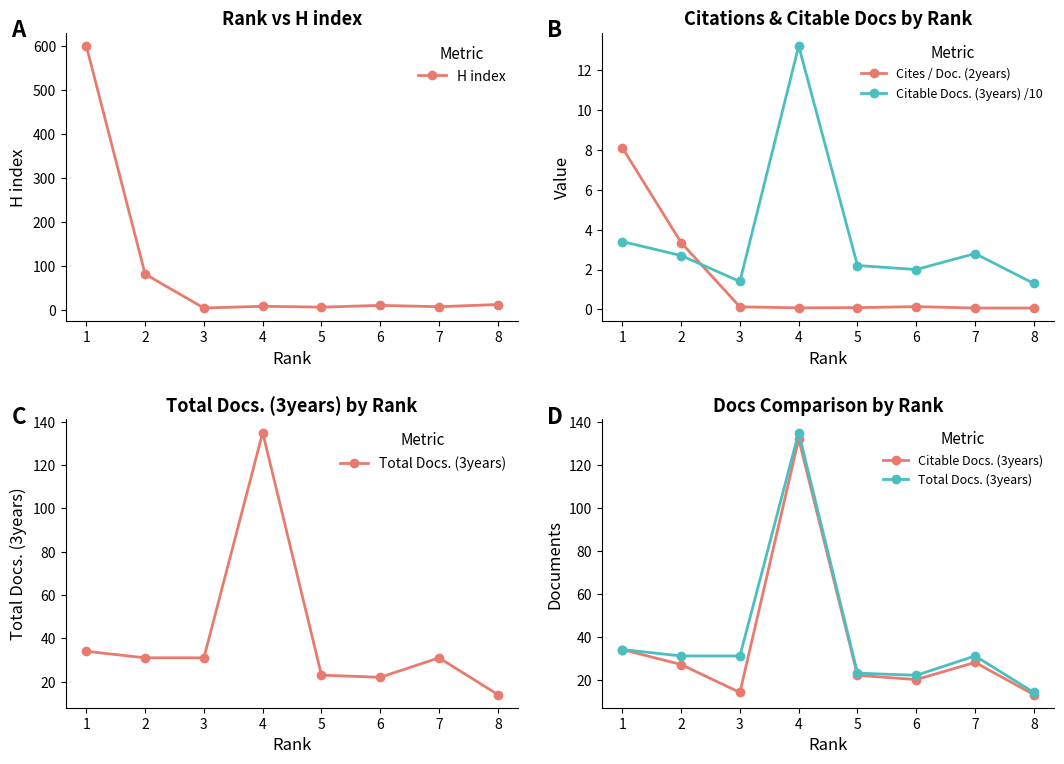

The value of Cites / Doc. (2years) at 1 is 8.1. True or false?

True